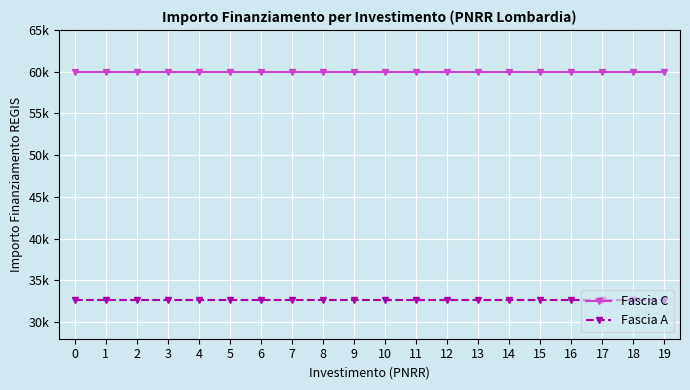

True or false: Fascia A and Fascia C cross at least once.

False